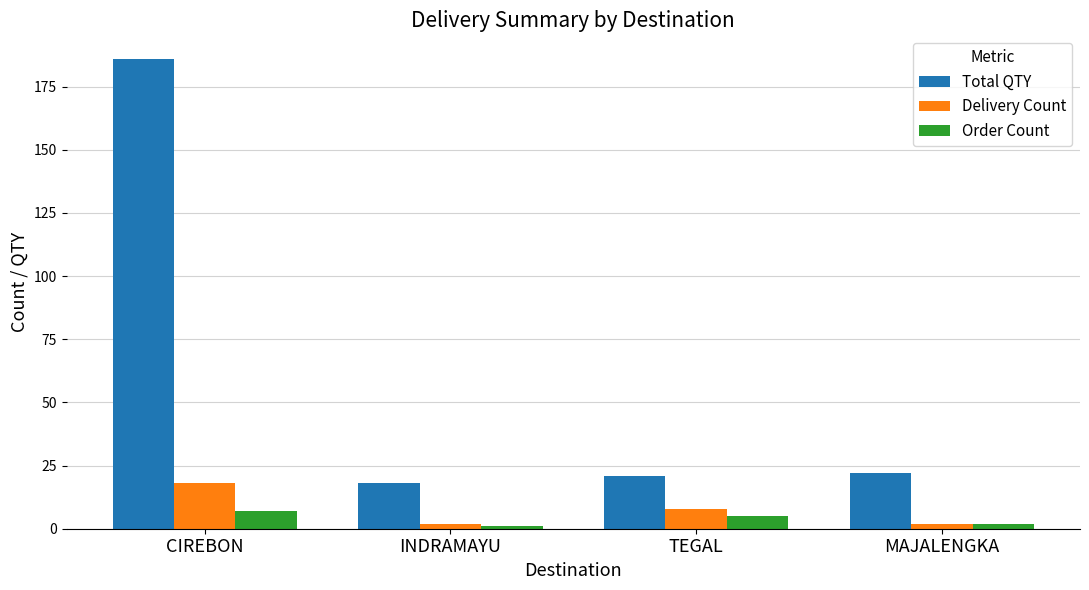

Does the chart contain stacked bars?

No